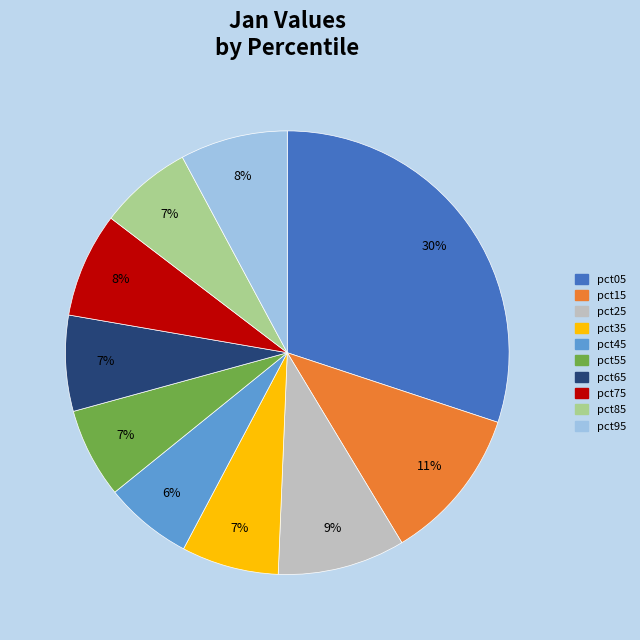

Is the sum of pct95 and pct85 greater than half?

No